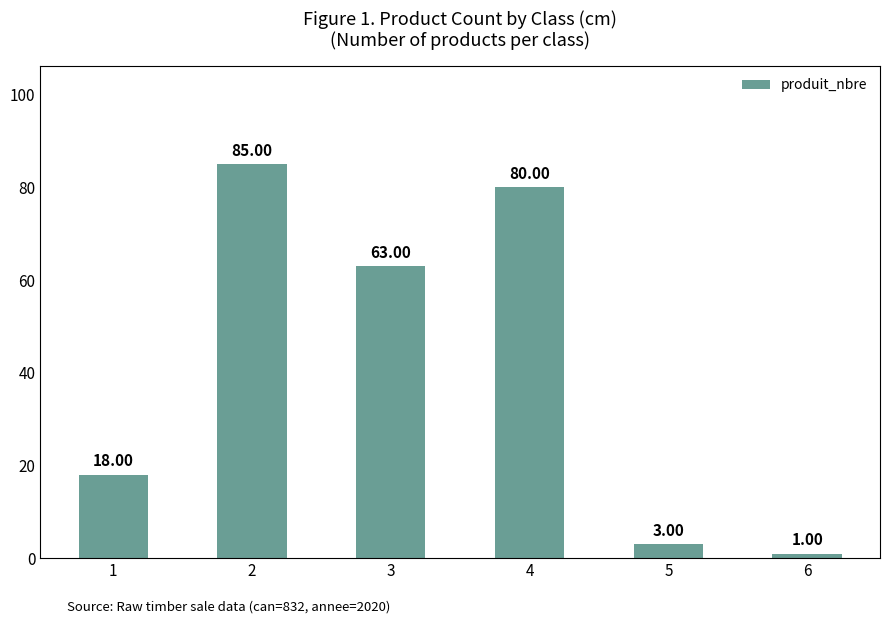

Reading left to right, transcribe all the data shown in this chart.

18	85	63	80	3	1